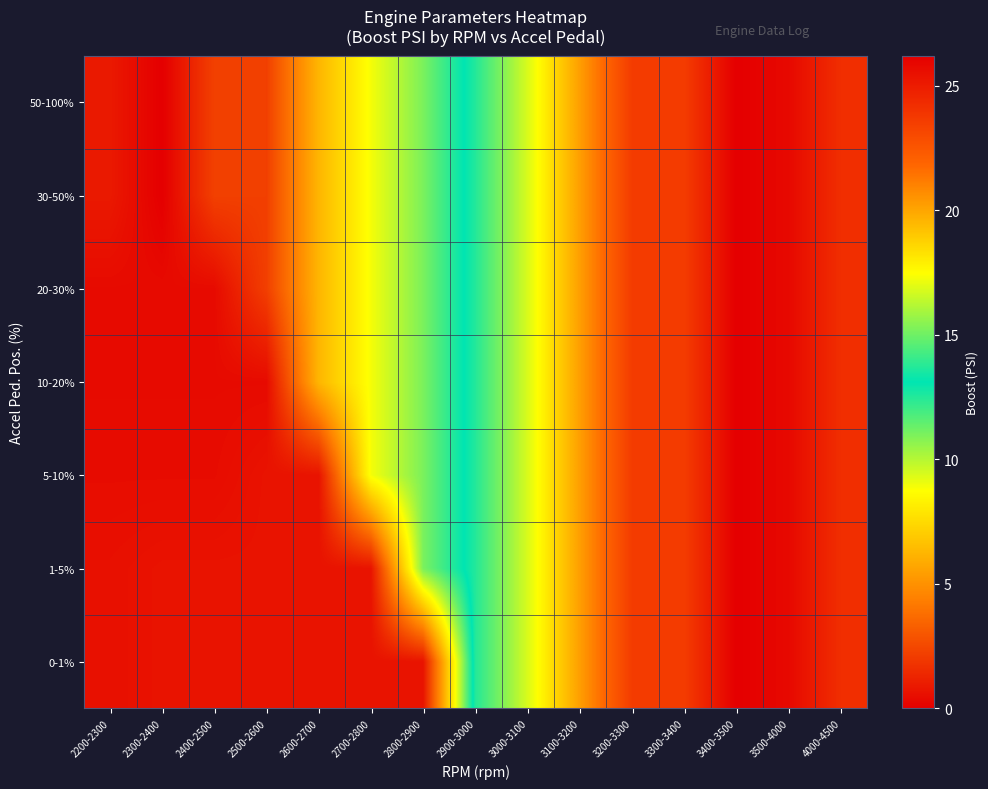

At which category does the chart reach its minimum across all series?

2300-2400